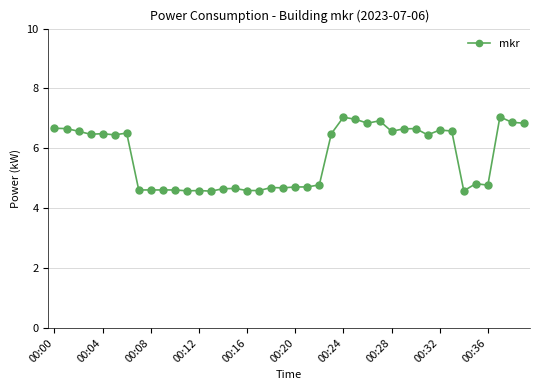

Count the values in the range 4 to 6.

19